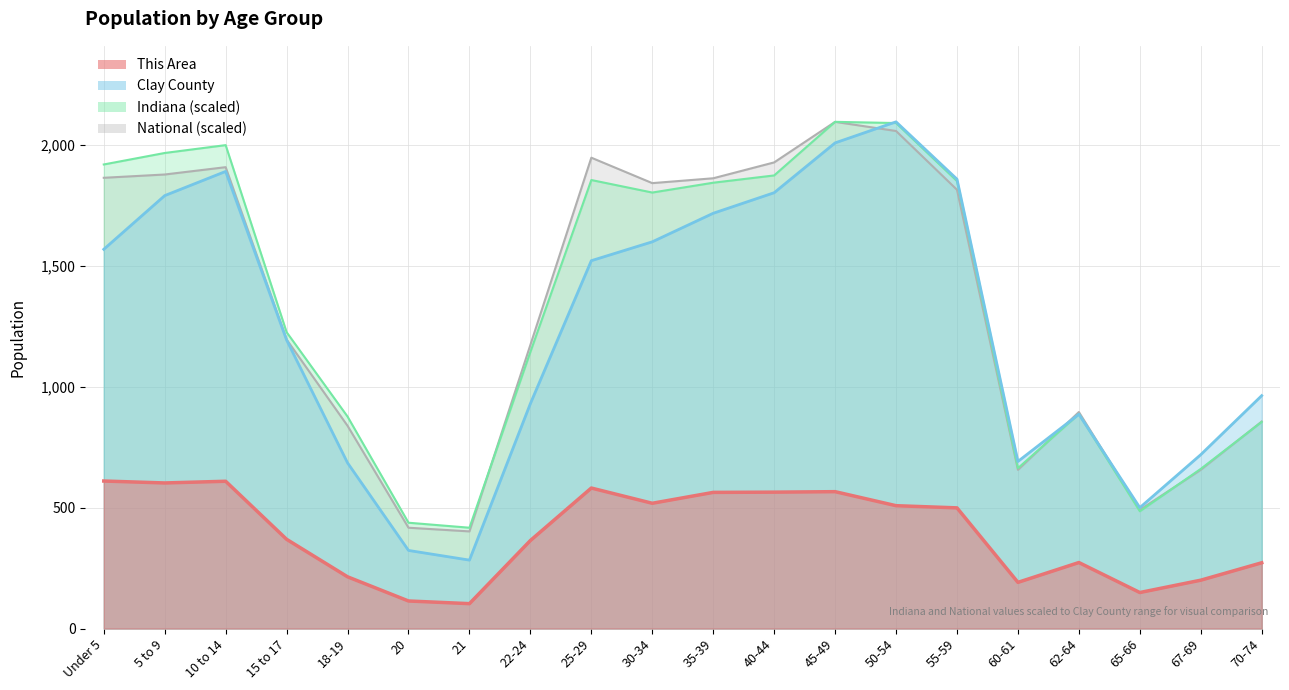

What is the value of the National point at the 3rd from the left?

1907.6